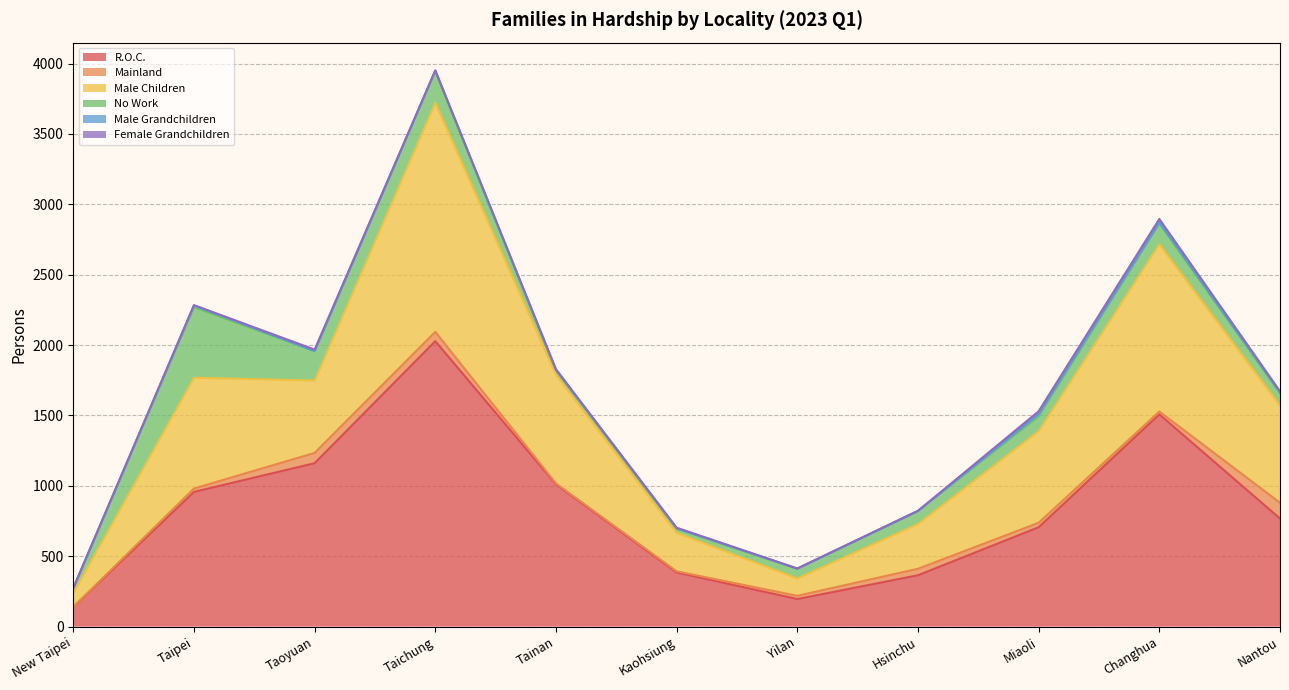

What is the approximate value of Male Children at Yilan, to the nearest 10?

120